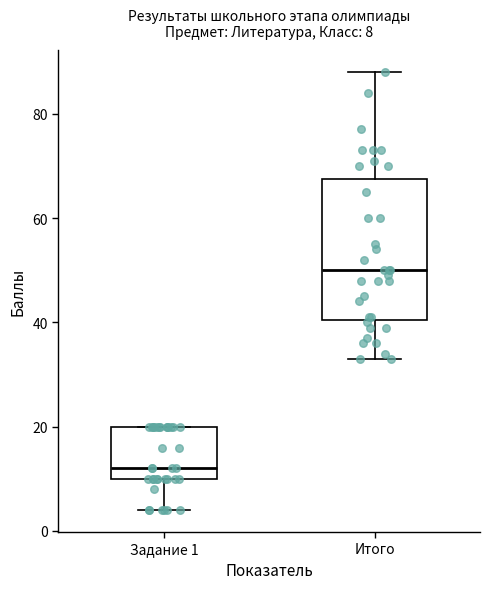

Which box's median line is the lowest?

Задание 1